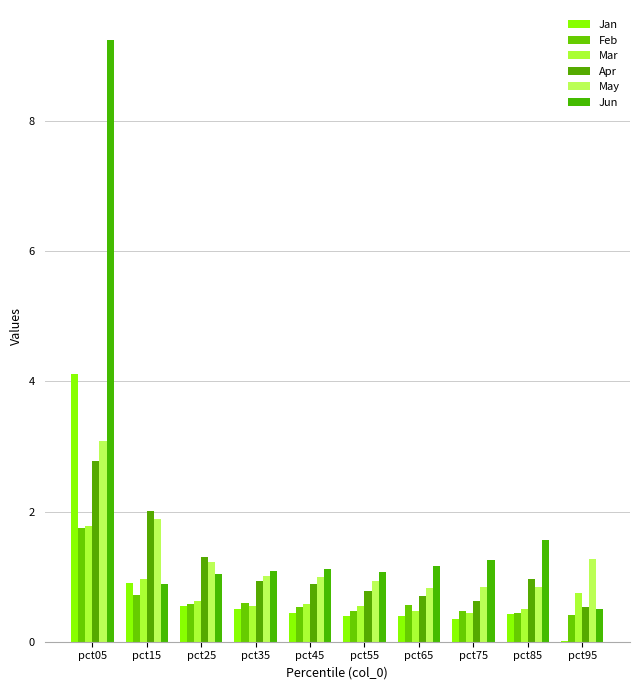

Reading right to left, list all the values displayed in this chart.

Jan: pct95=0.0	pct85=0.4	pct75=0.3	pct65=0.4	pct55=0.4	pct45=0.4	pct35=0.5	pct25=0.5	pct15=0.9	pct05=4.1
Feb: pct95=0.4	pct85=0.4	pct75=0.5	pct65=0.6	pct55=0.5	pct45=0.5	pct35=0.6	pct25=0.6	pct15=0.7	pct05=1.8
Mar: pct95=0.7	pct85=0.5	pct75=0.4	pct65=0.5	pct55=0.5	pct45=0.6	pct35=0.6	pct25=0.6	pct15=1.0	pct05=1.8
Apr: pct95=0.5	pct85=1.0	pct75=0.6	pct65=0.7	pct55=0.8	pct45=0.9	pct35=0.9	pct25=1.3	pct15=2.0	pct05=2.8
May: pct95=1.3	pct85=0.8	pct75=0.8	pct65=0.8	pct55=0.9	pct45=1.0	pct35=1.0	pct25=1.2	pct15=1.9	pct05=3.1
Jun: pct95=0.5	pct85=1.6	pct75=1.3	pct65=1.2	pct55=1.1	pct45=1.1	pct35=1.1	pct25=1.0	pct15=0.9	pct05=9.2